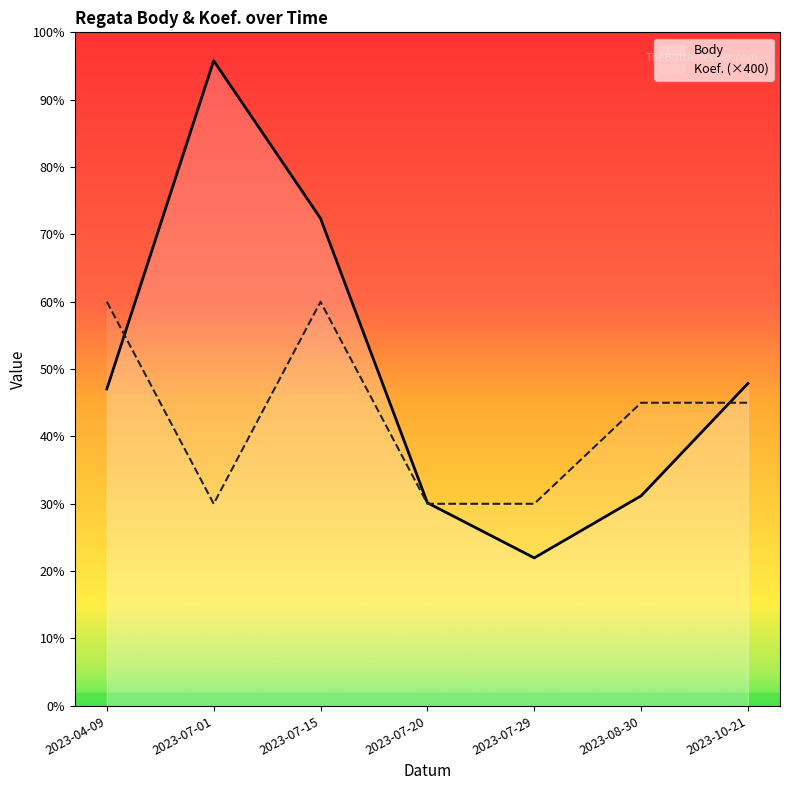

What is the label of the 7th point from the right?

2023-04-09